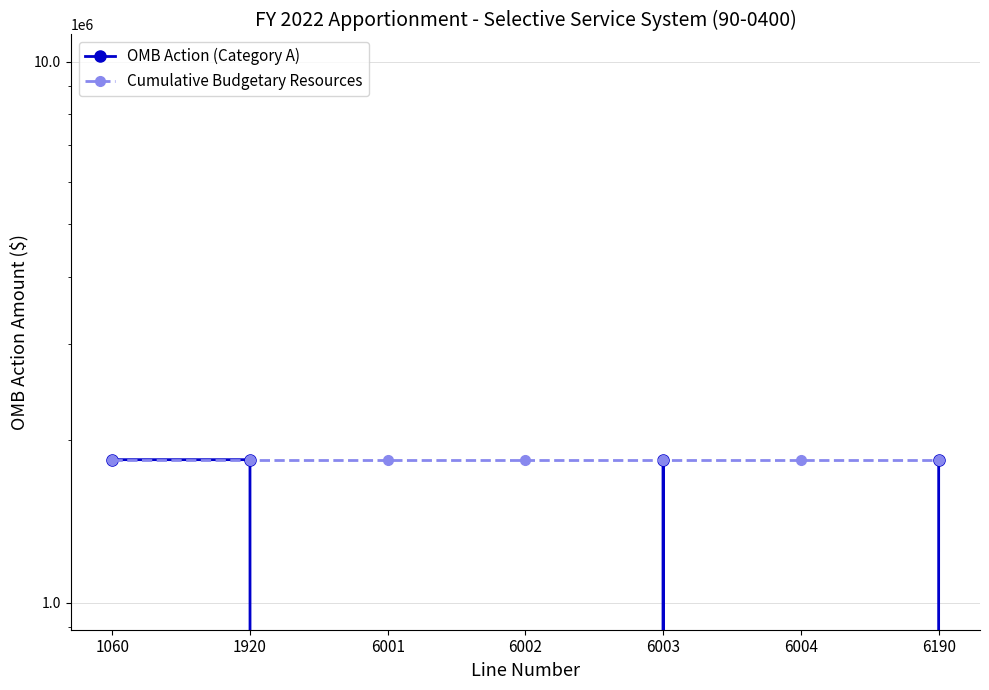

At which label is Cumulative Budgetary Resources closest to 1837615?

1060